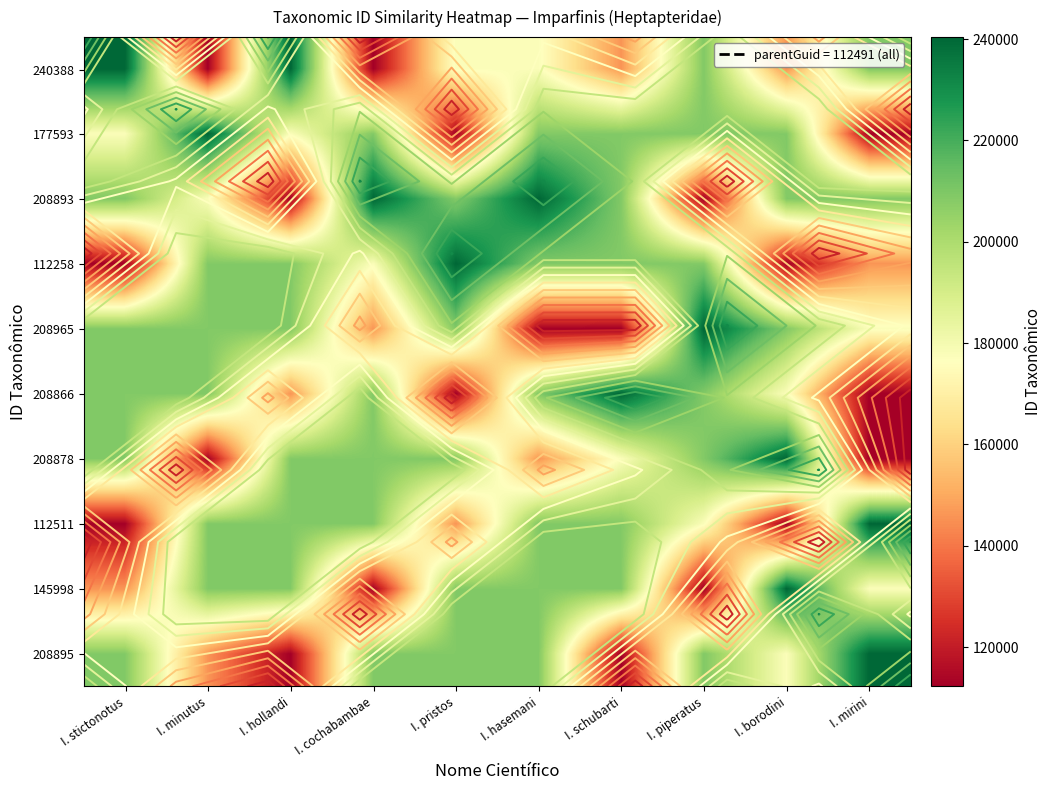

What is the highest value of the 145998 series?

240388